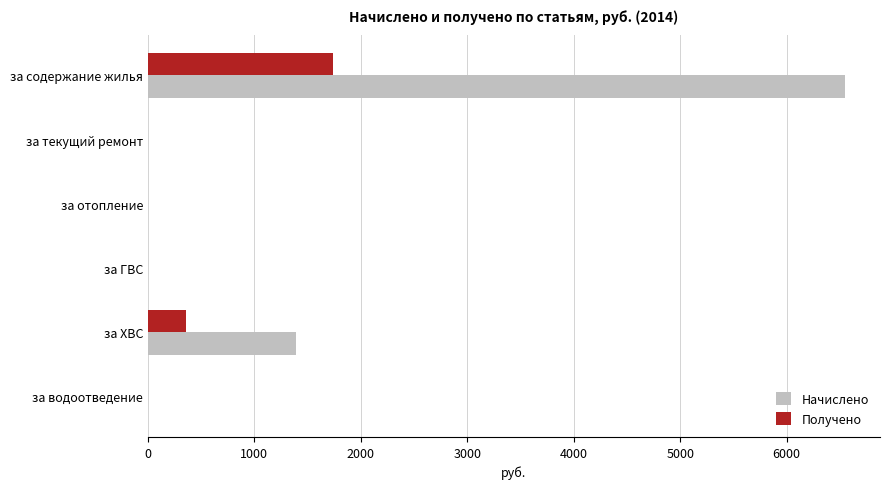

What is the sum of all Начислено values?

7943.8